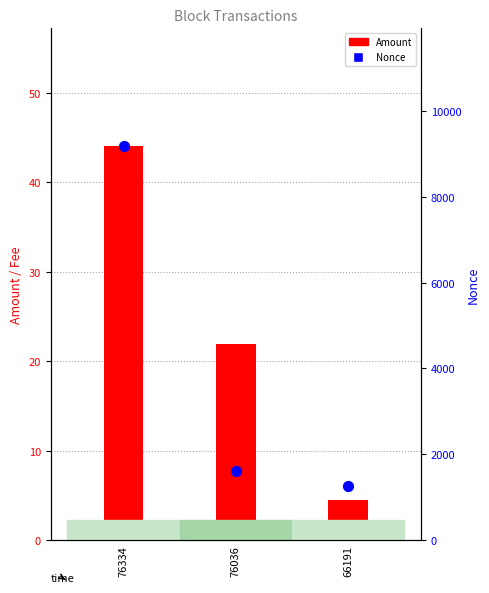

Which series has the largest total across all categories?

Nonce